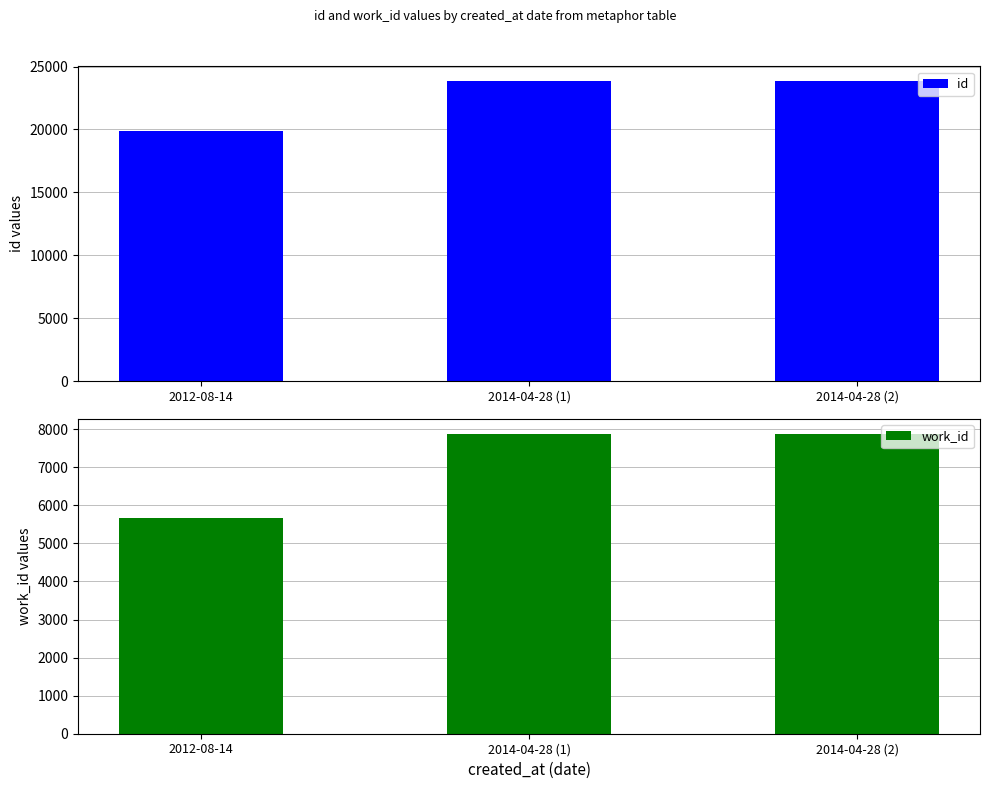

How many distinct data groups are displayed?

2